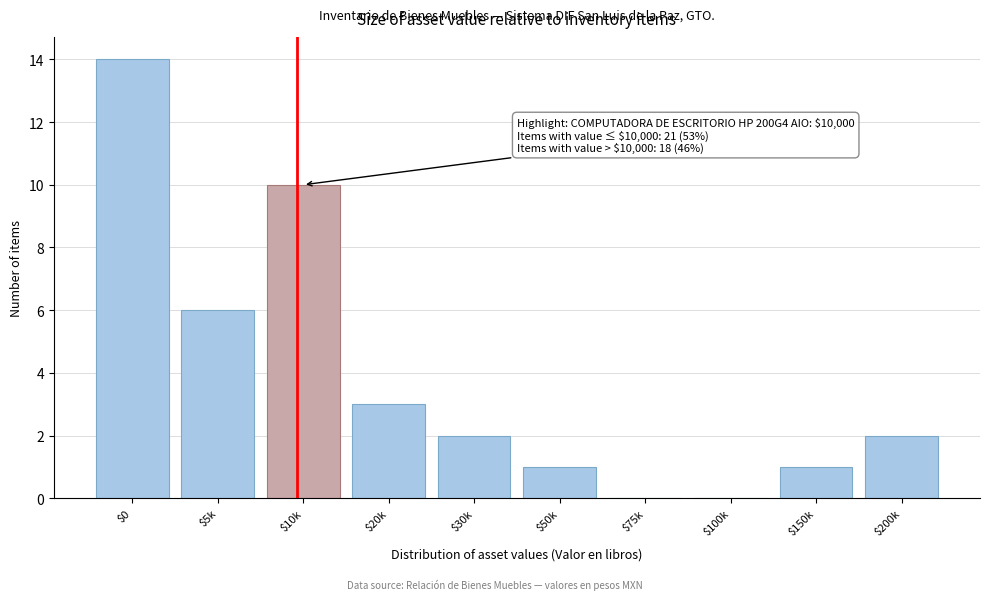

The value at $5k is 6. True or false?

True